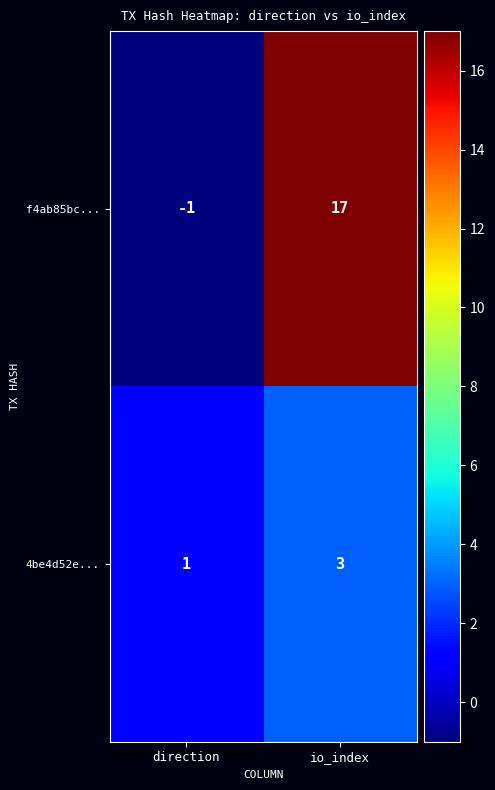

What is the smallest value displayed?

-1